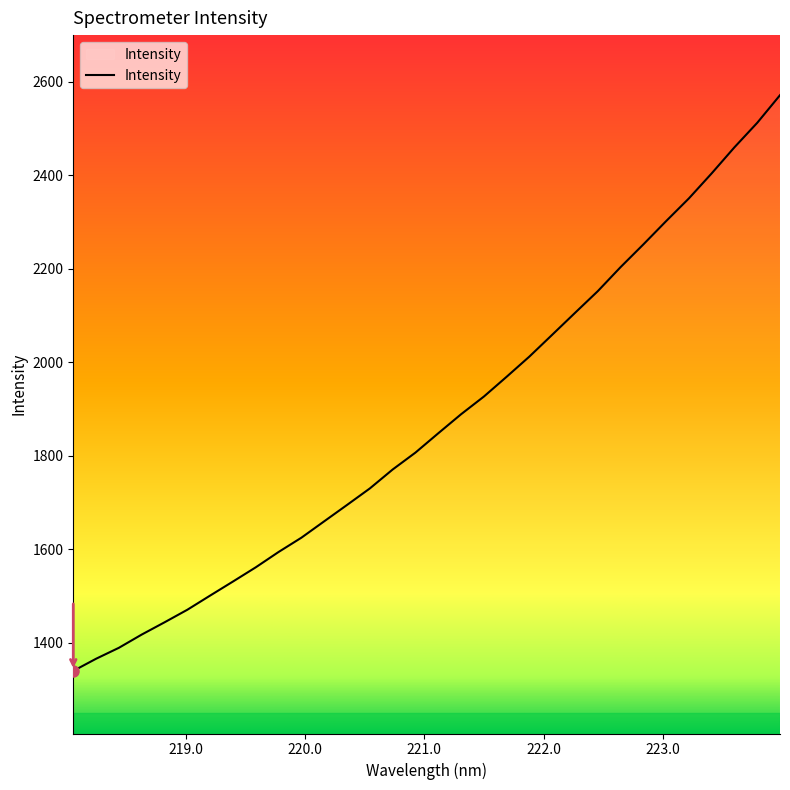

What is the minimum value shown in the chart?

1339.4